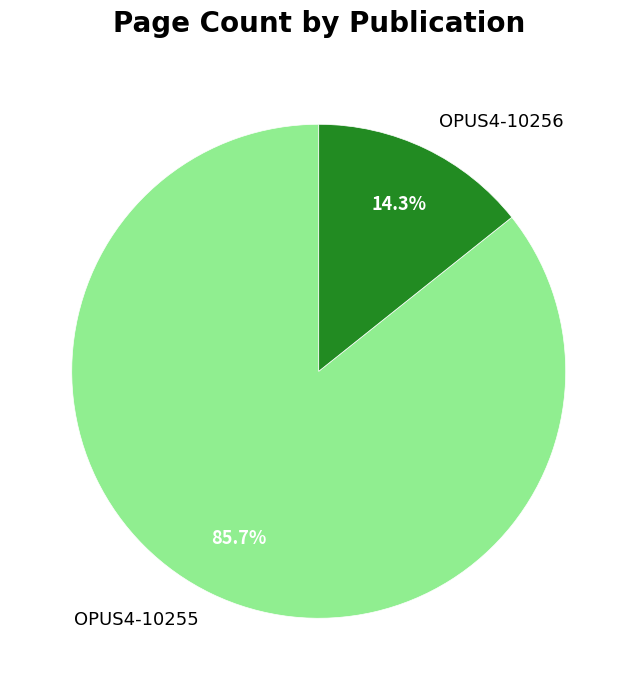

How many segments does this pie chart have?

2